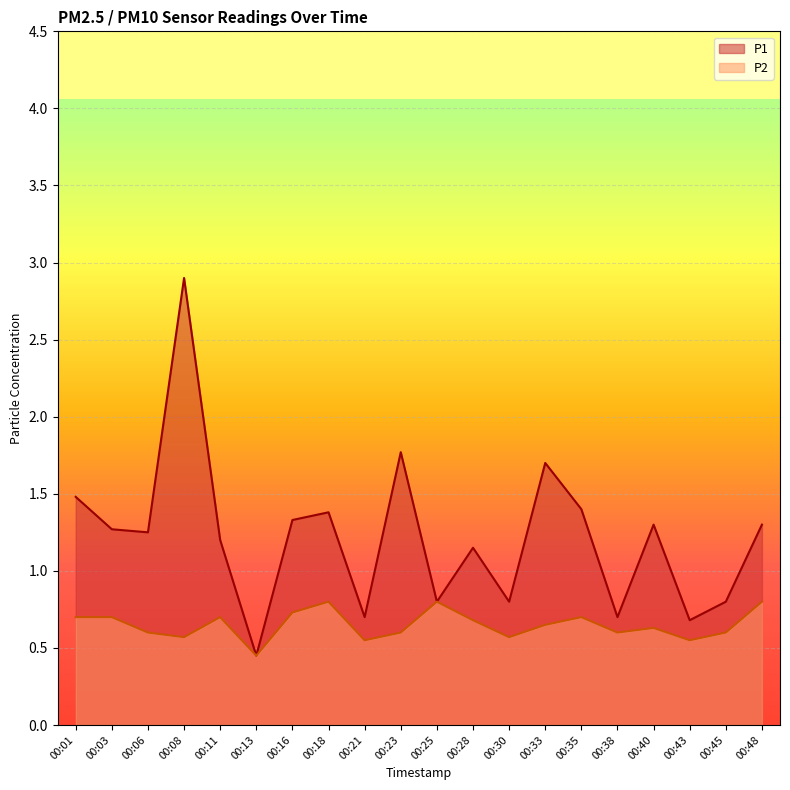

Where is the first local maximum for P1?

00:08